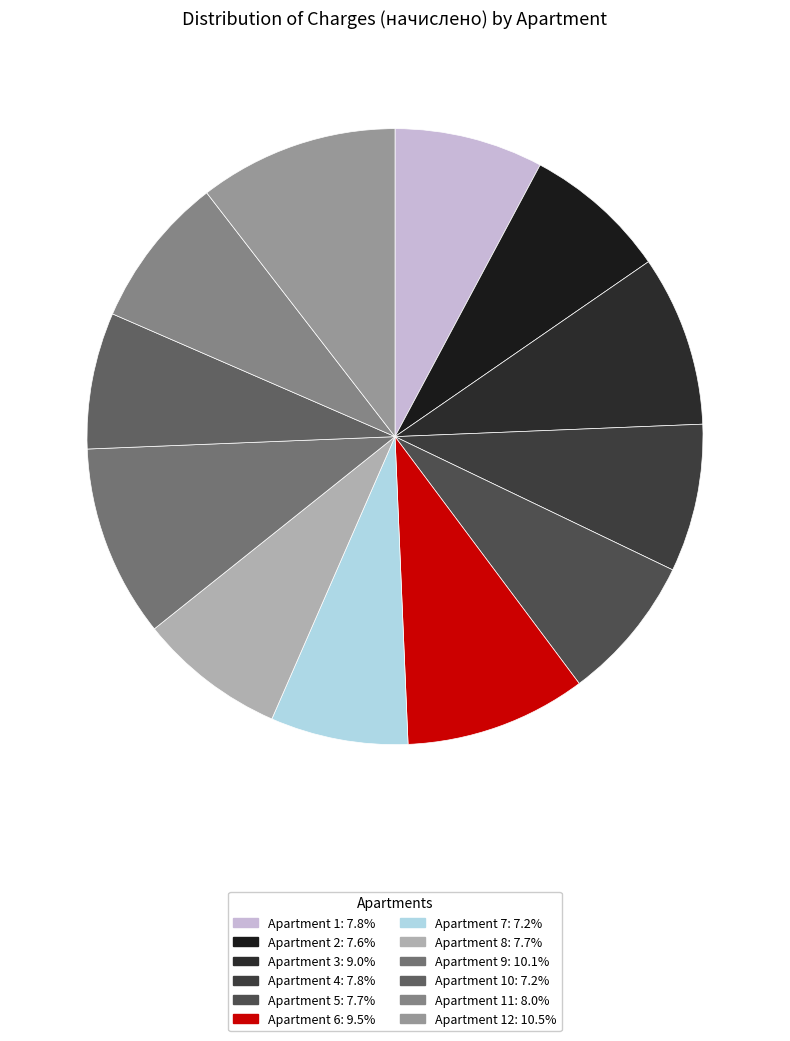

How many slices are in this pie chart?

12